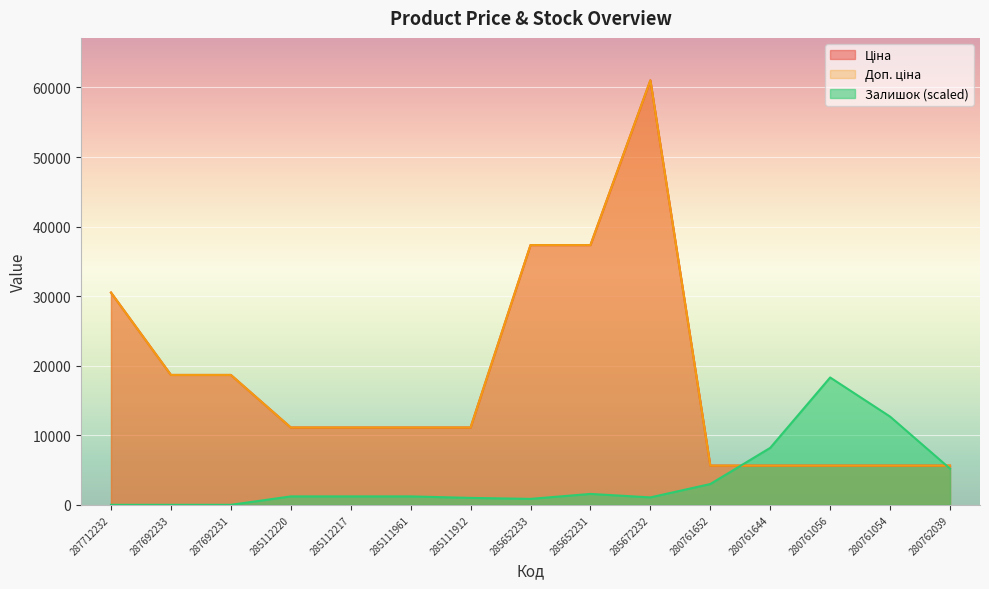

The Доп. ціна series shows 37343.0 at 285652231. True or false?

True